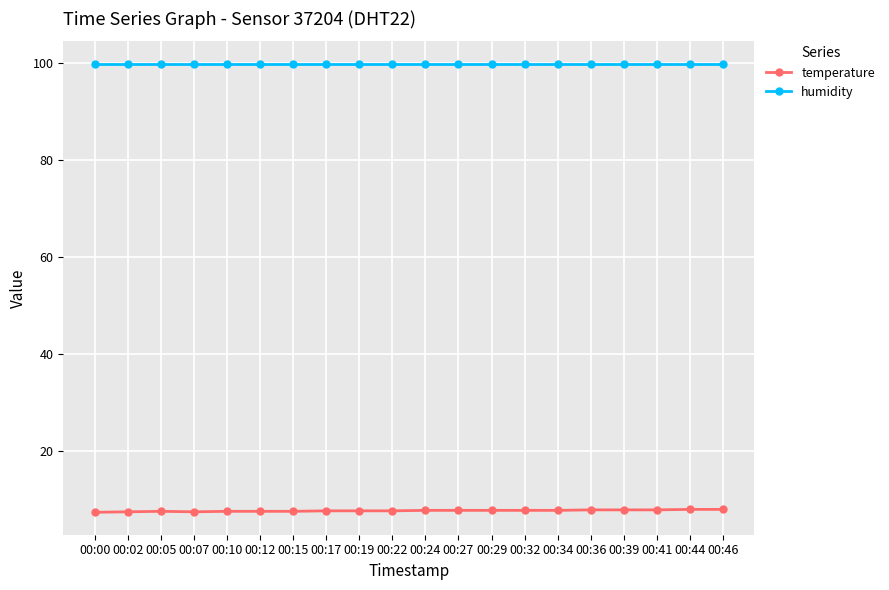

Rank the series by their maximum value, from lowest to highest.

temperature, humidity